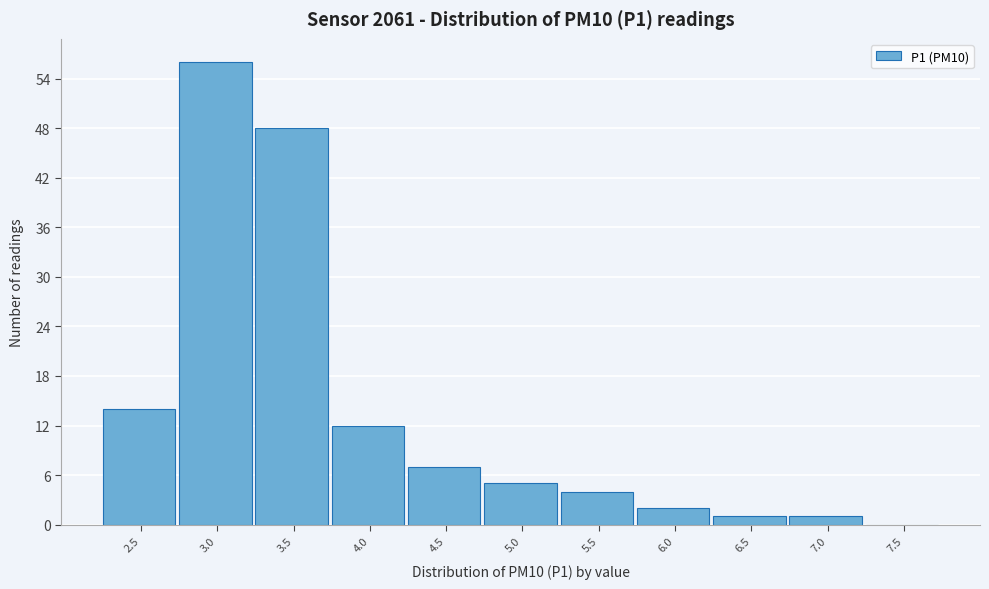

Reading left to right, list all the values displayed in this chart.

2.5=14	3.0=56	3.5=48	4.0=12	4.5=7	5.0=5	5.5=4	6.0=2	6.5=1	7.0=1	7.5=0